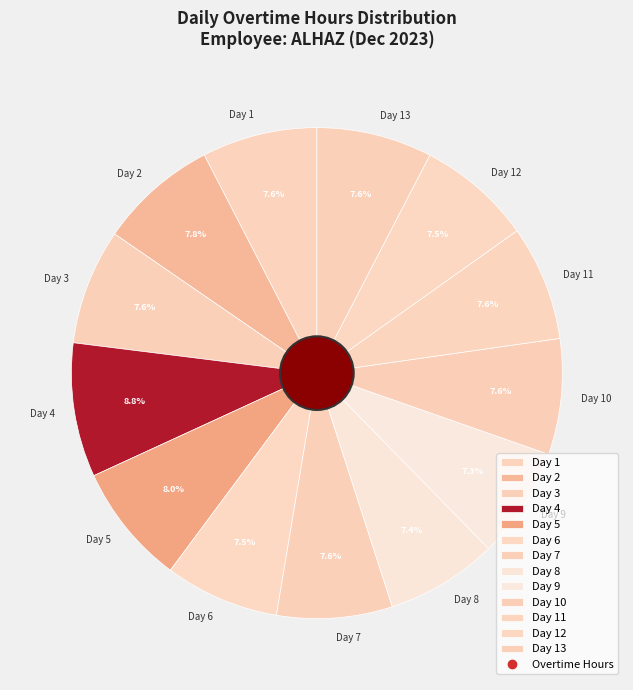

Do Day 9 and Day 8 together represent more than half of the pie?

No